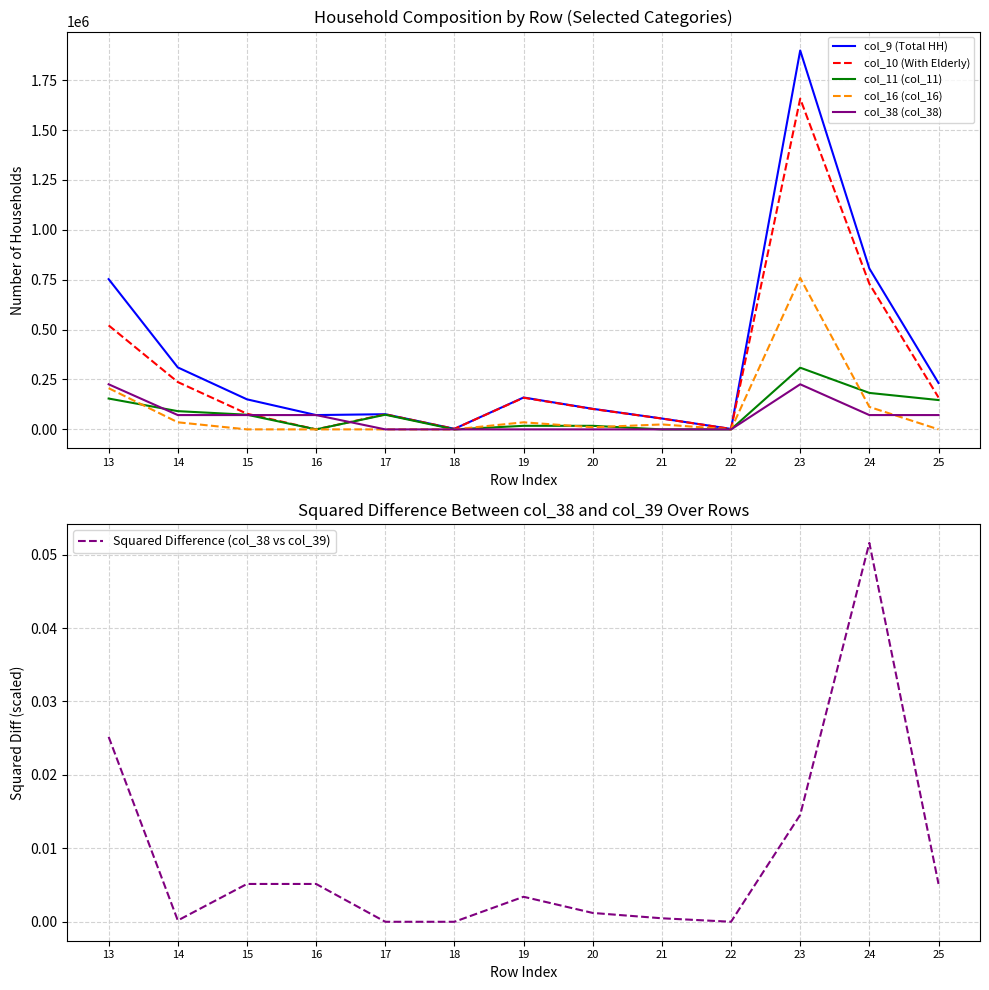

What is the maximum value for col_38 (col_38)?

226002